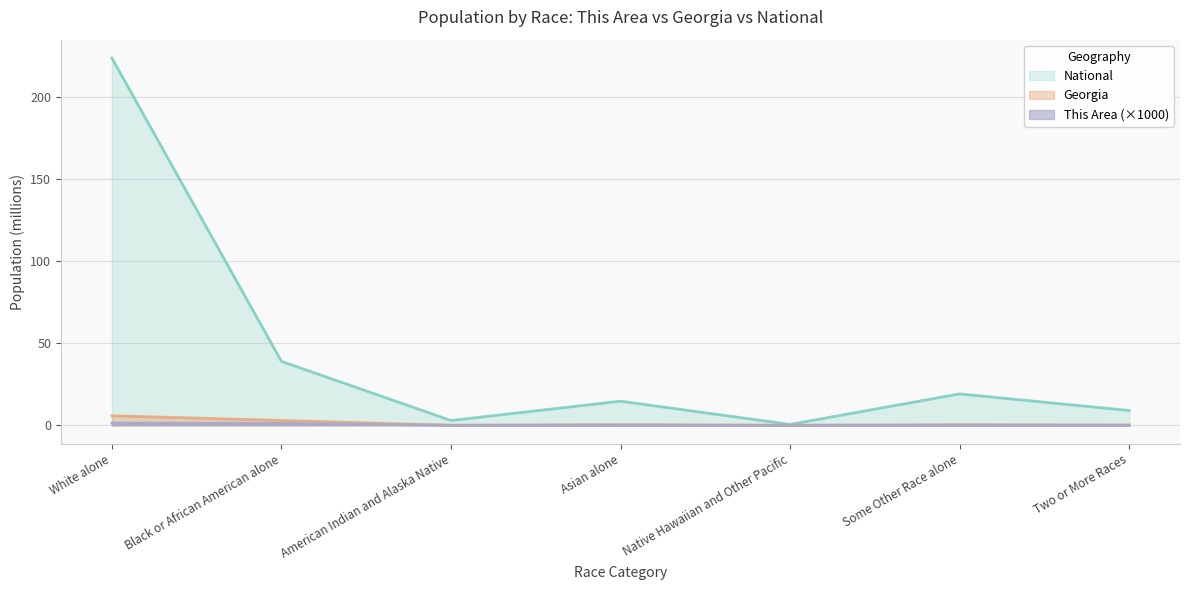

True or false: Georgia has more than 2 interior local peaks.

False